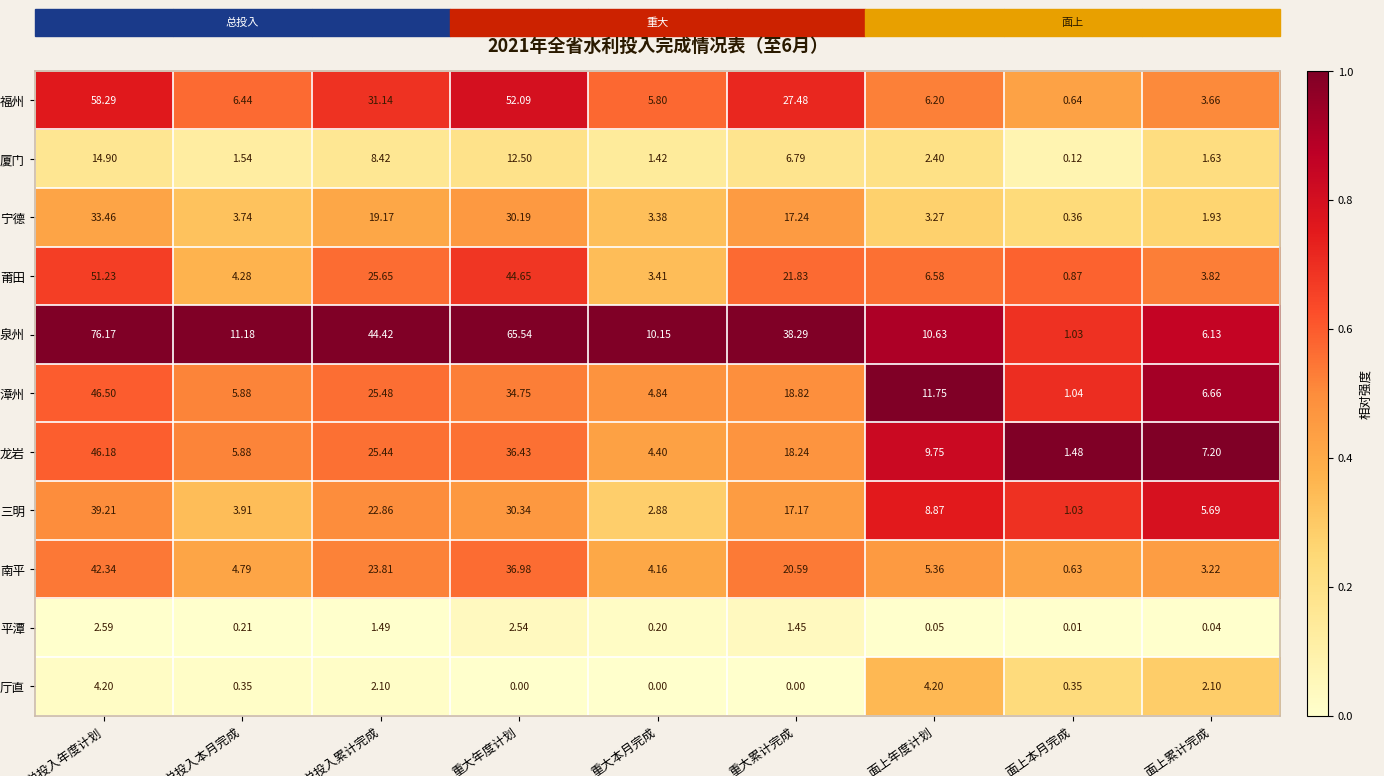

List the series in order of their peak value, lowest first.

平潭, 厅直, 厦门, 宁德, 三明, 南平, 龙岩, 漳州, 莆田, 福州, 泉州